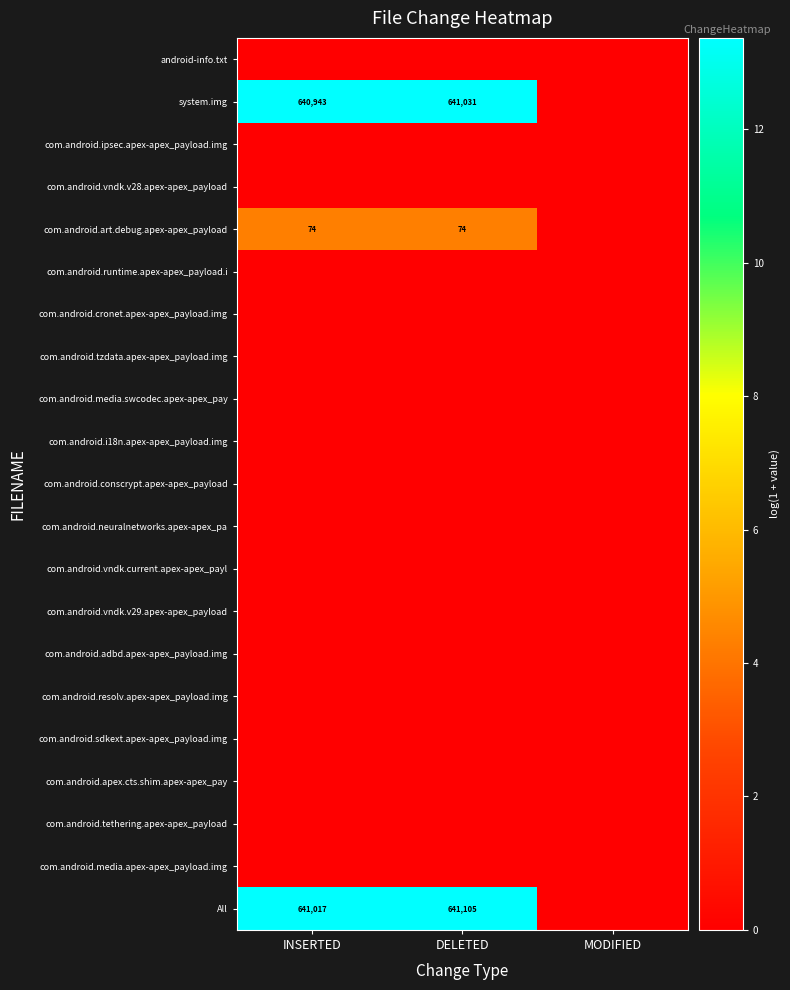

Which series has the widest spread of values?

All